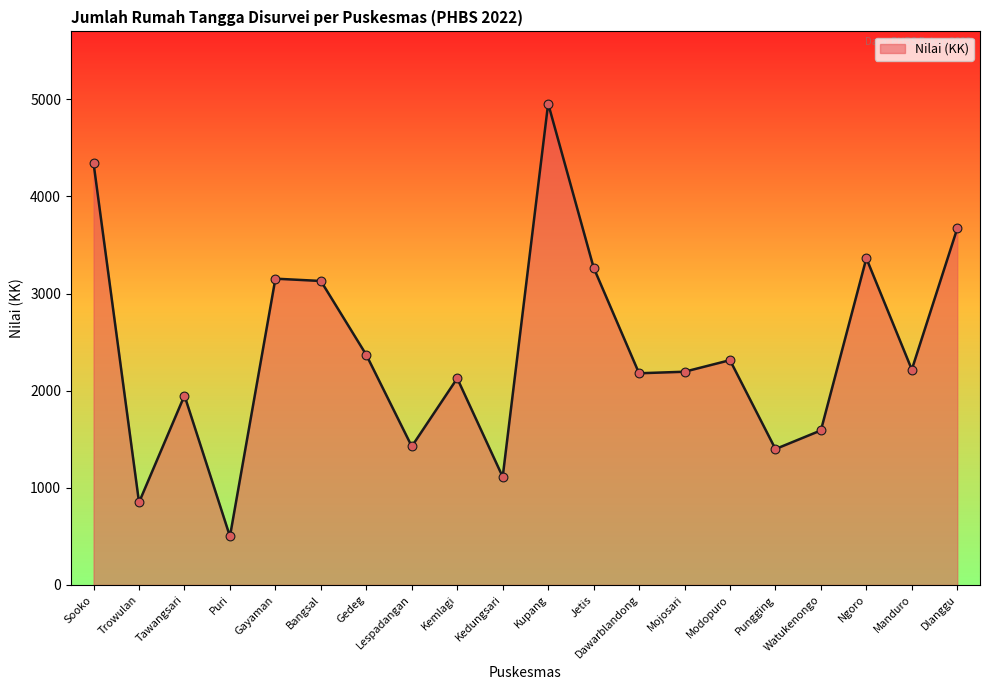

Between Kemlagi and Trowulan, which is larger?

Kemlagi